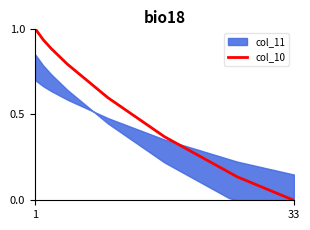

What is the maximum value for col_10?

1.0